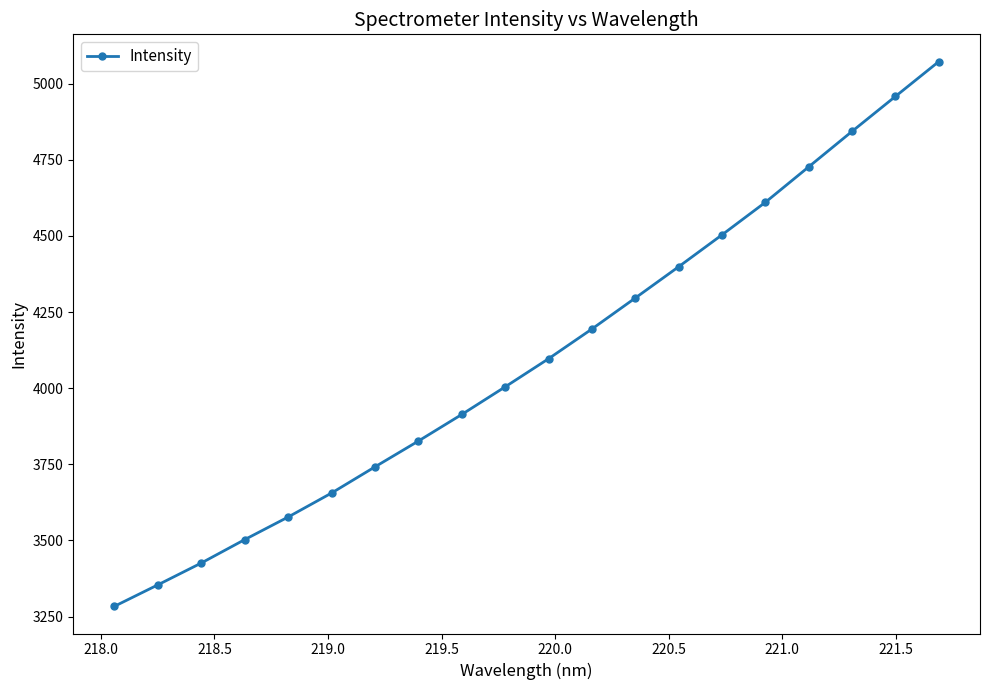

What is the value of the 14th point from the left?

4398.9